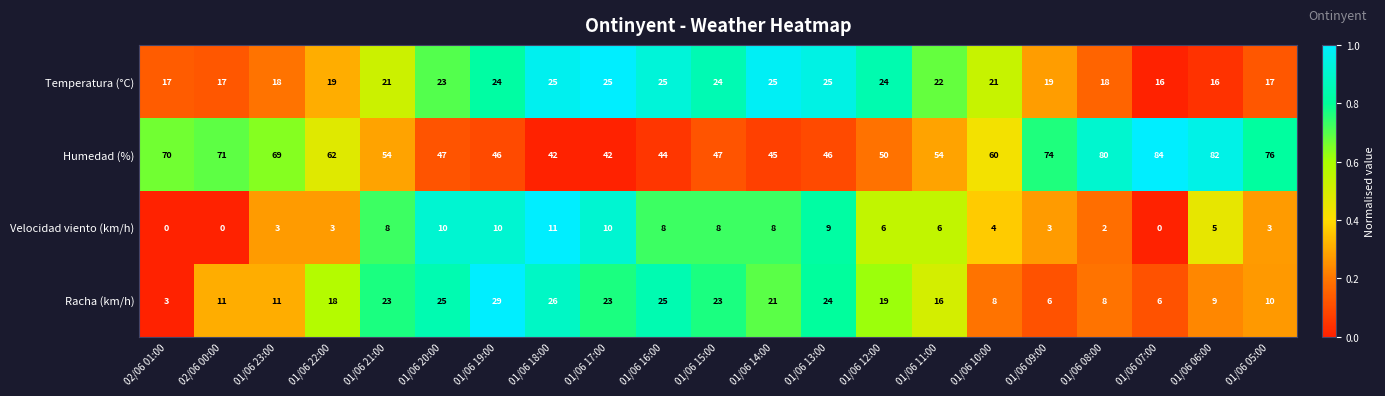

What is the total value across all series at 01/06 23:00?

101